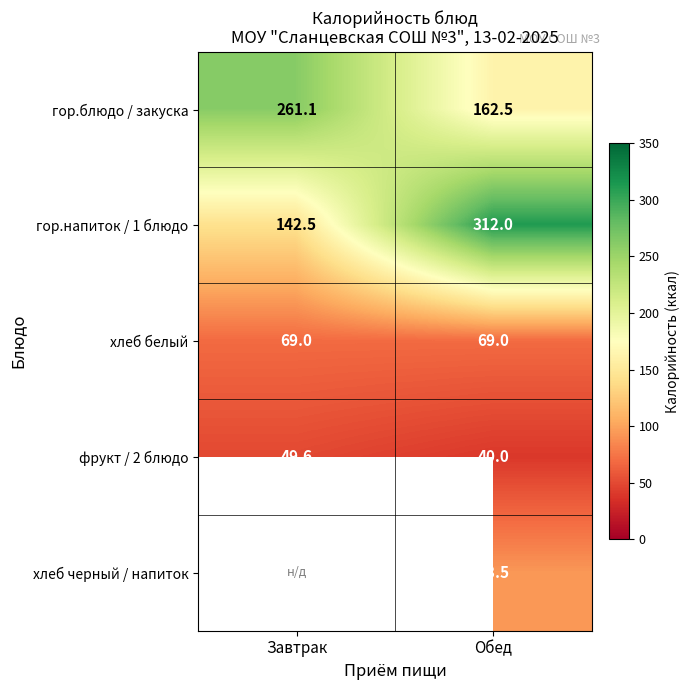

At which label is гор.блюдо / закуска closest to 211?

Обед